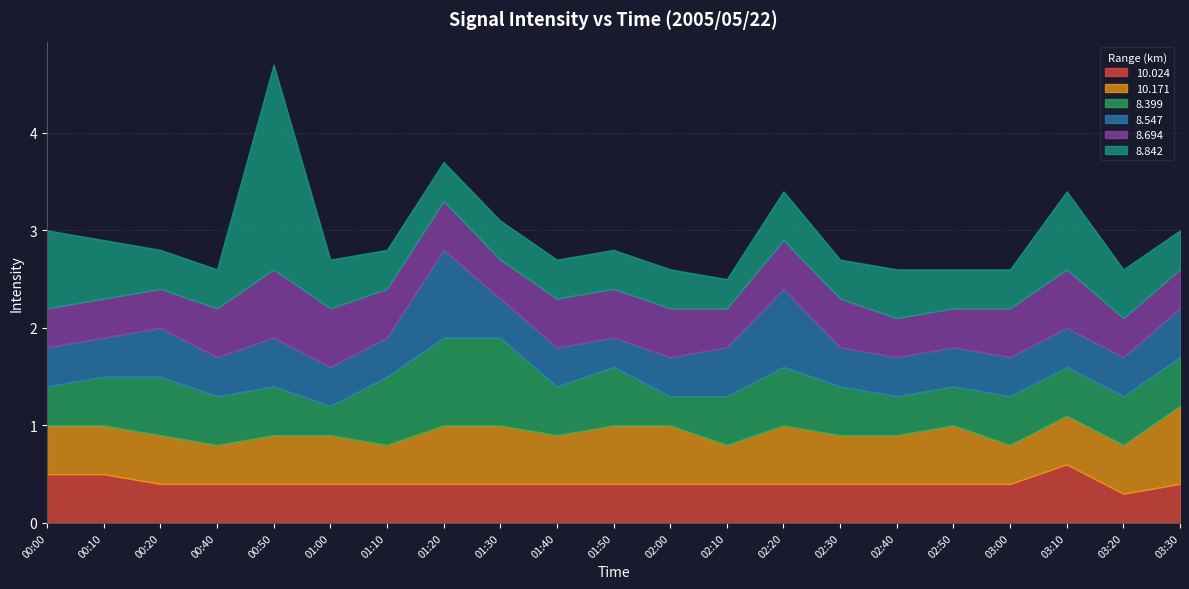

How many interior local valleys does the  10.171 series have?

5